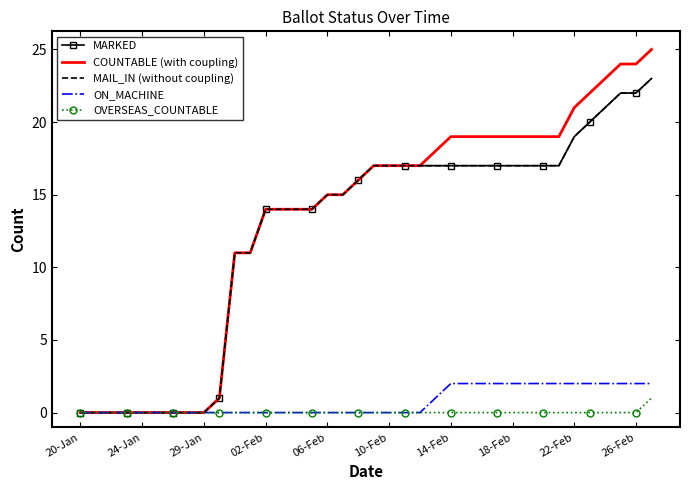

Where does the MARKED series first go above 17?

22-Feb